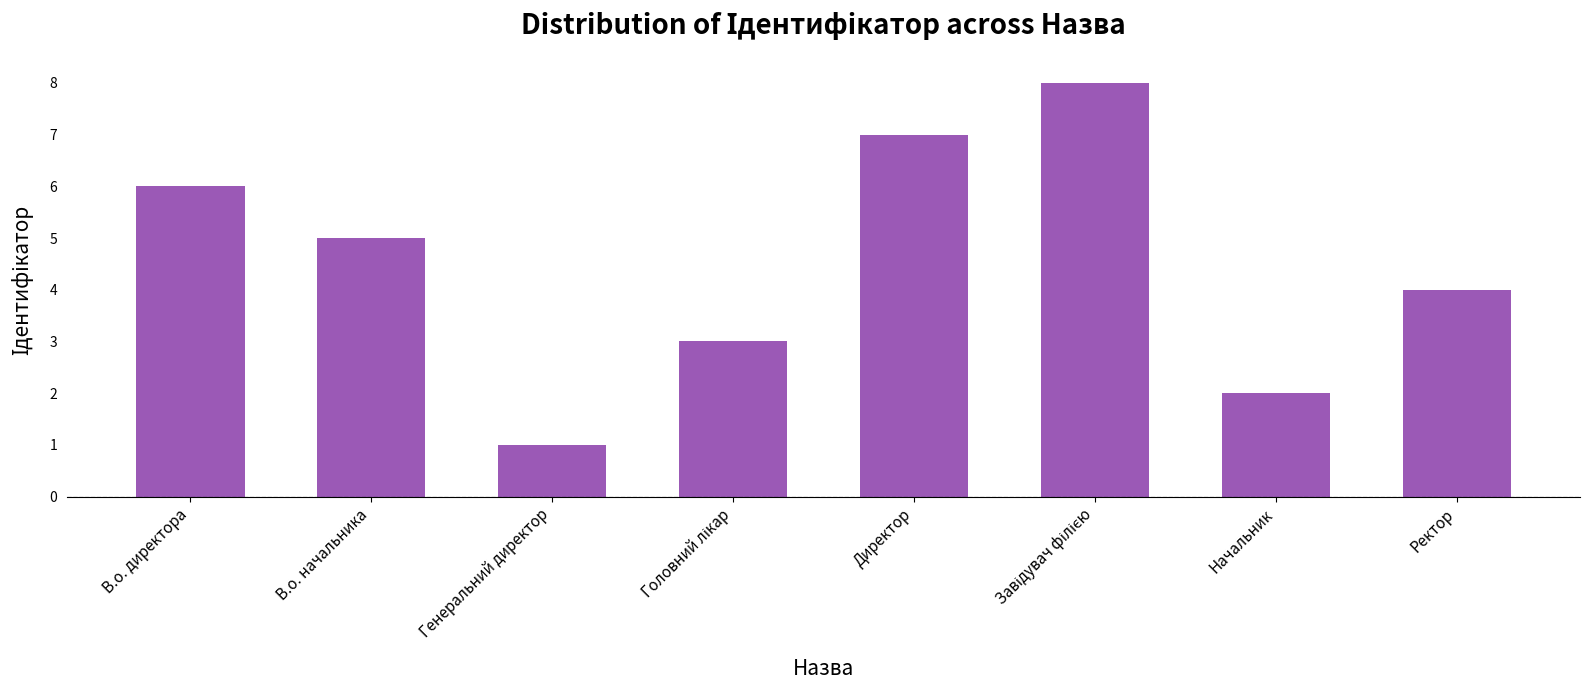

Approximately how many times larger is the value at В.о. директора compared to В.о. начальника?

1.2